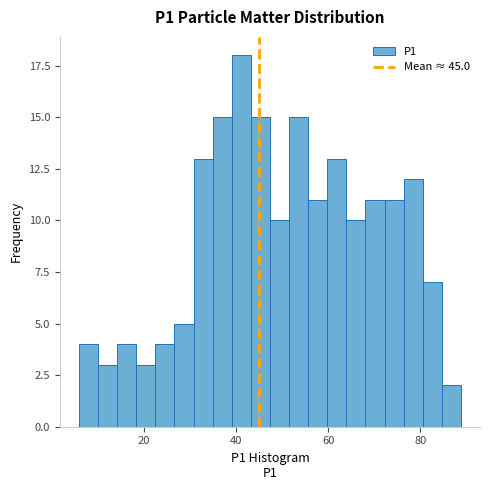

Read against the x-axis, roughly where is the centre of the tallest bar?

42